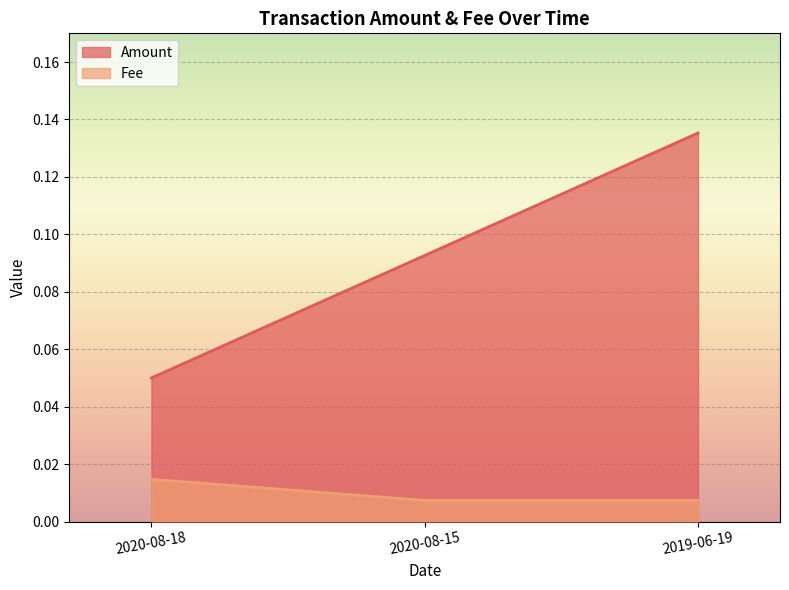

Does the chart display data point markers on the line(s)?

No